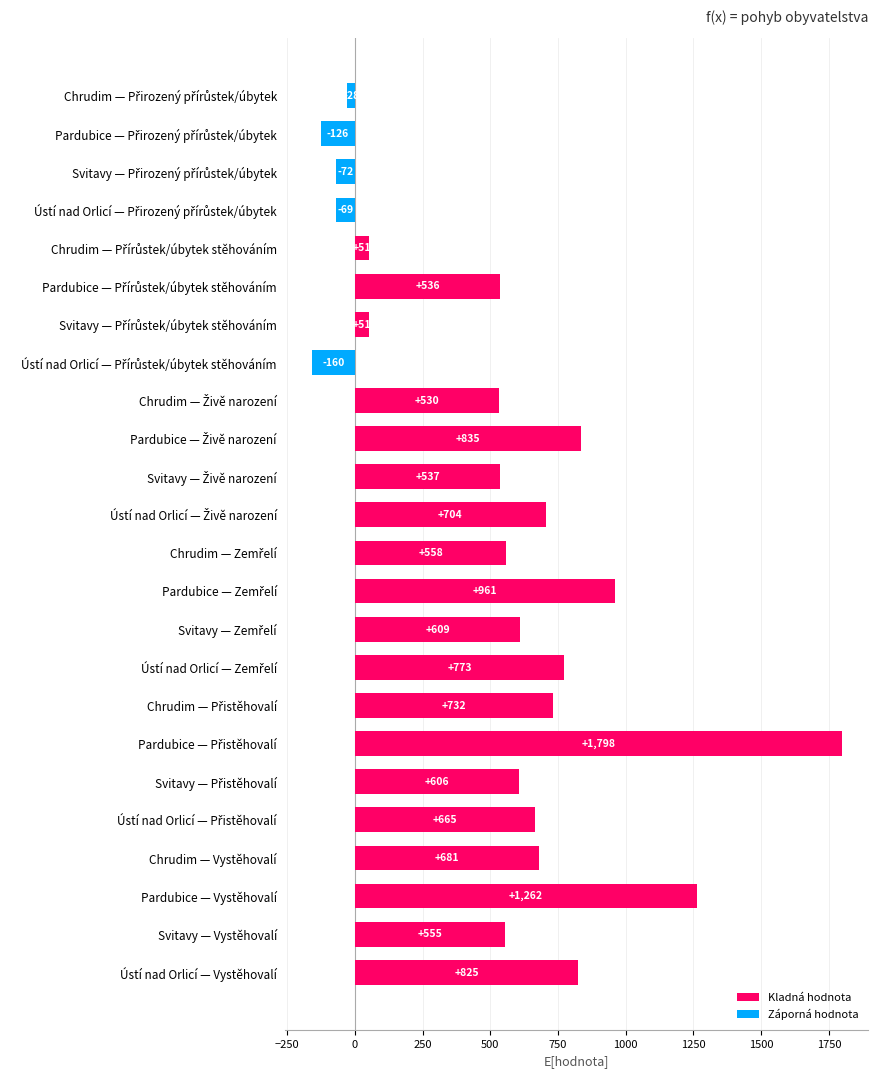

What is the sum of all values?

12814